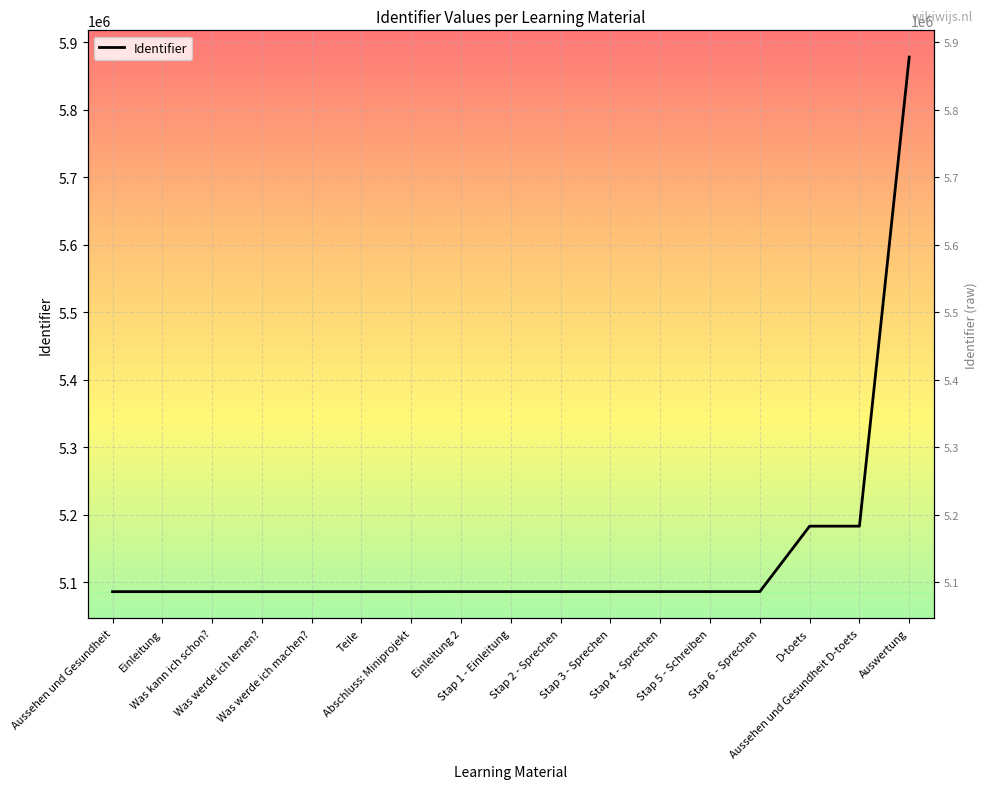

How many series are shown in this chart?

1